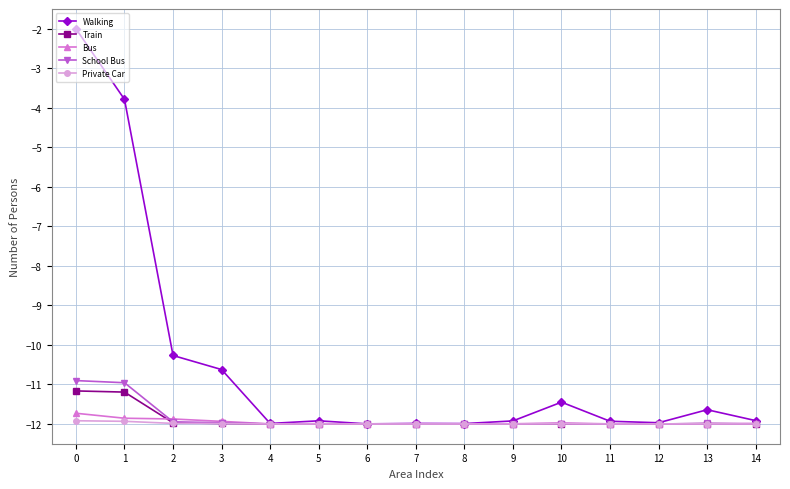

How many categories are shown in the chart?

15